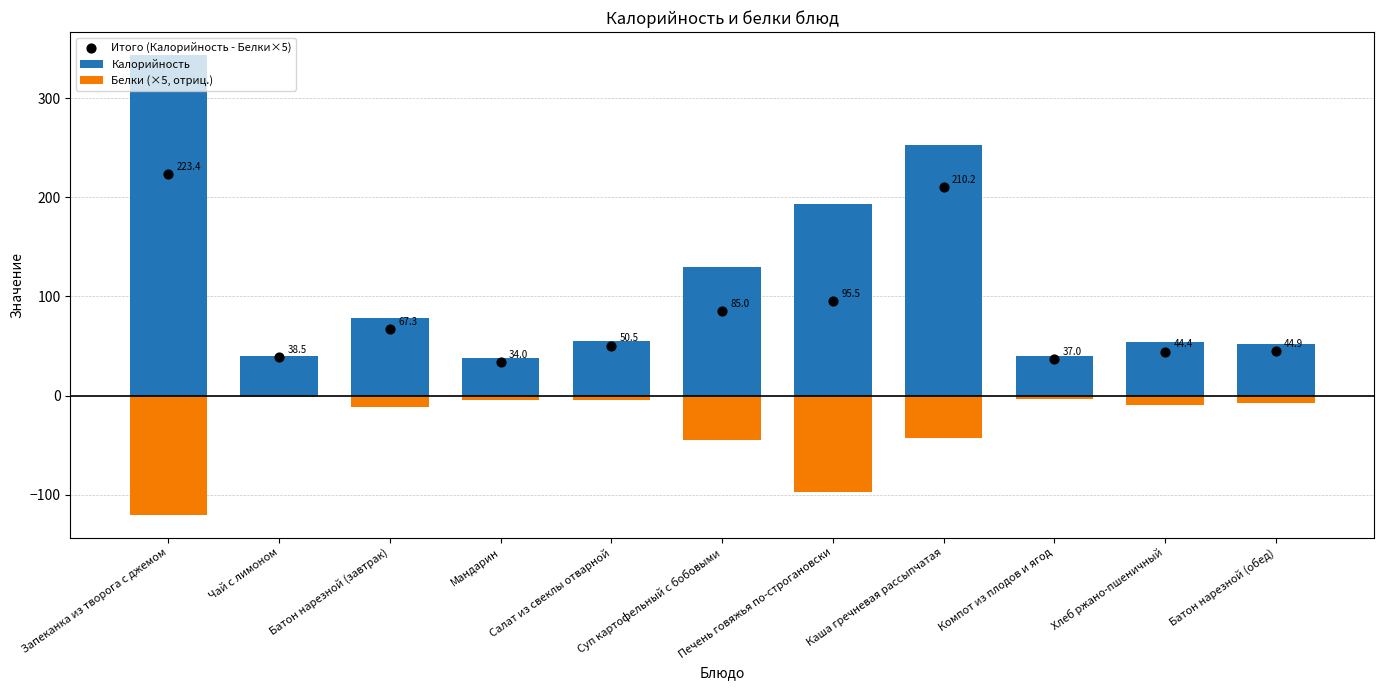

Which series contains the lowest Y value?

Белки (×5, отриц.)